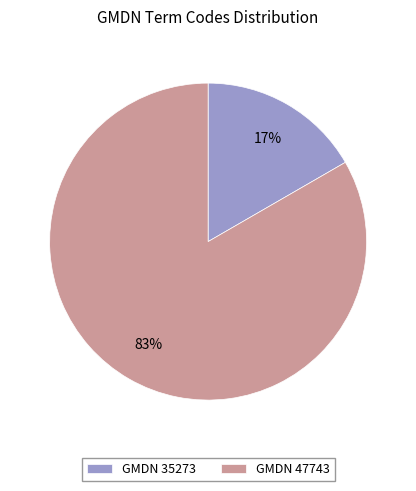

Which has a higher value, GMDN 47743 or GMDN 35273?

GMDN 47743